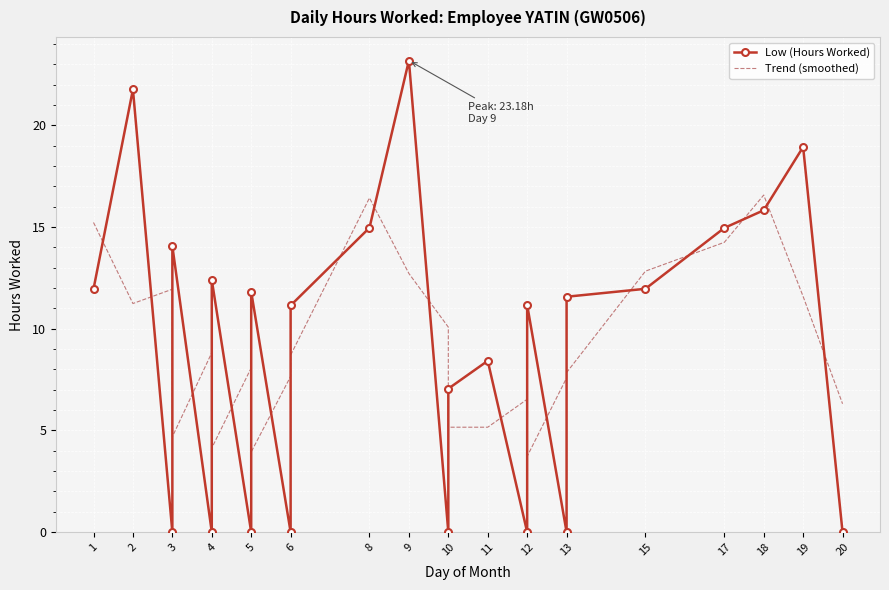

How many values in the Trend (smoothed) series exceed 8?

13